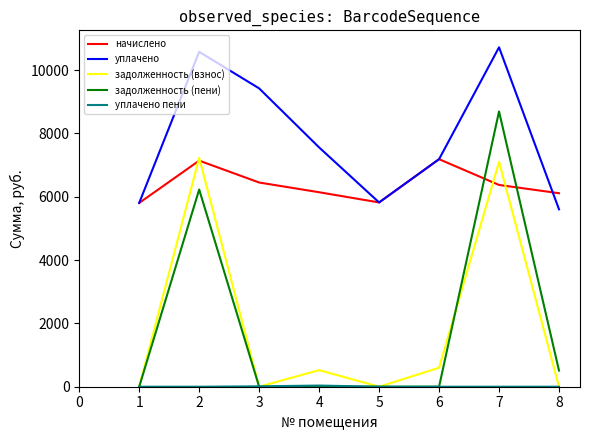

At which category is the sum across all series the highest?

7